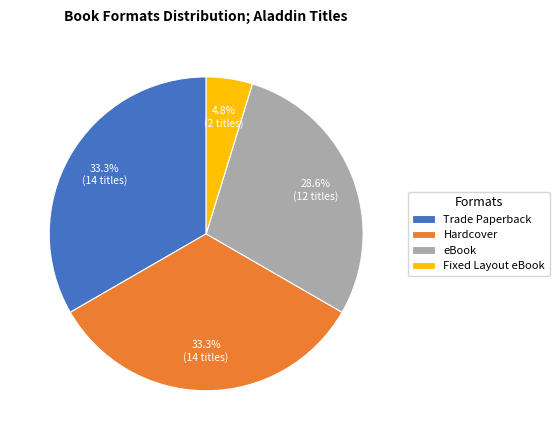

Combined, what portion of the pie is Fixed Layout eBook and Hardcover?

38.1%